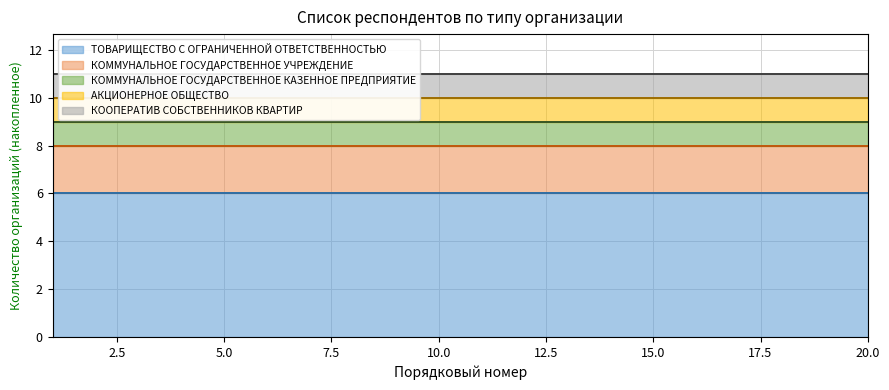

The value of КОММУНАЛЬНОЕ ГОСУДАРСТВЕННОЕ КАЗЕННОЕ ПРЕДПРИЯТИЕ at 6 is 1. True or false?

False